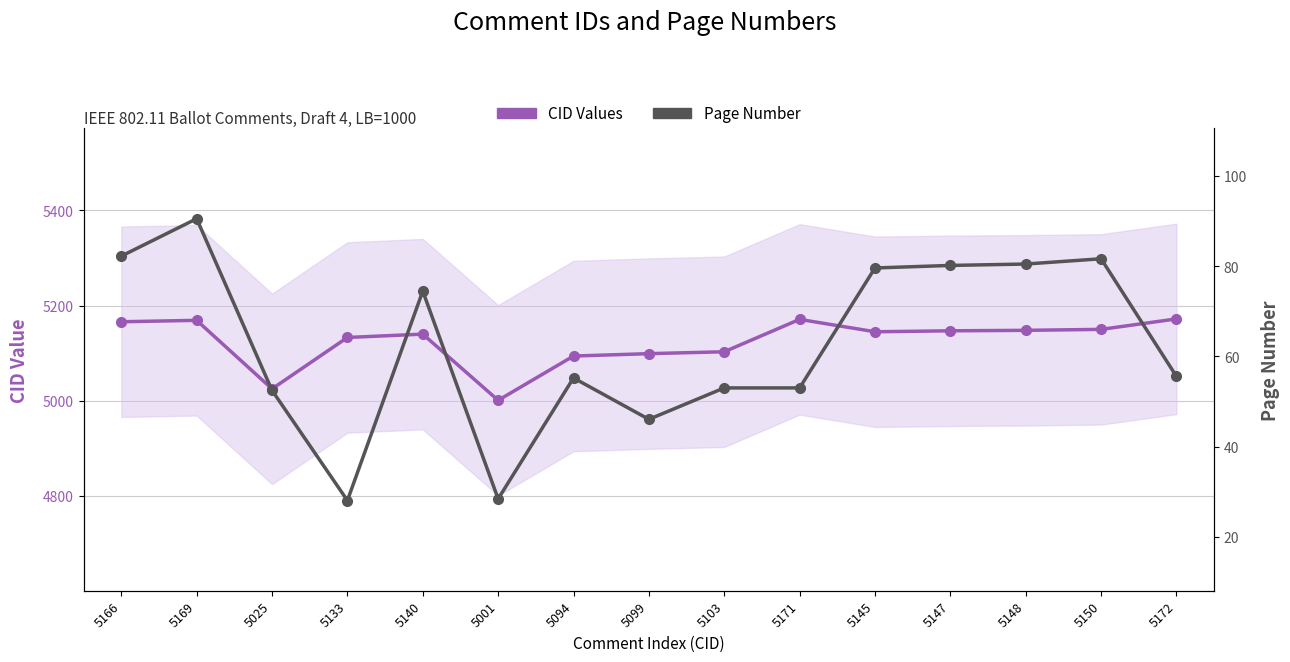

What is the maximum value shown in the chart?

5172.0